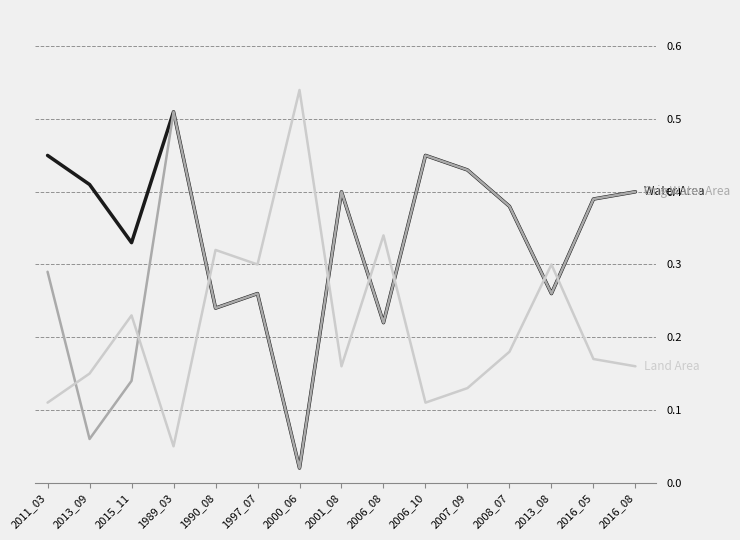

Which category has the lowest value across all series?

2000_06